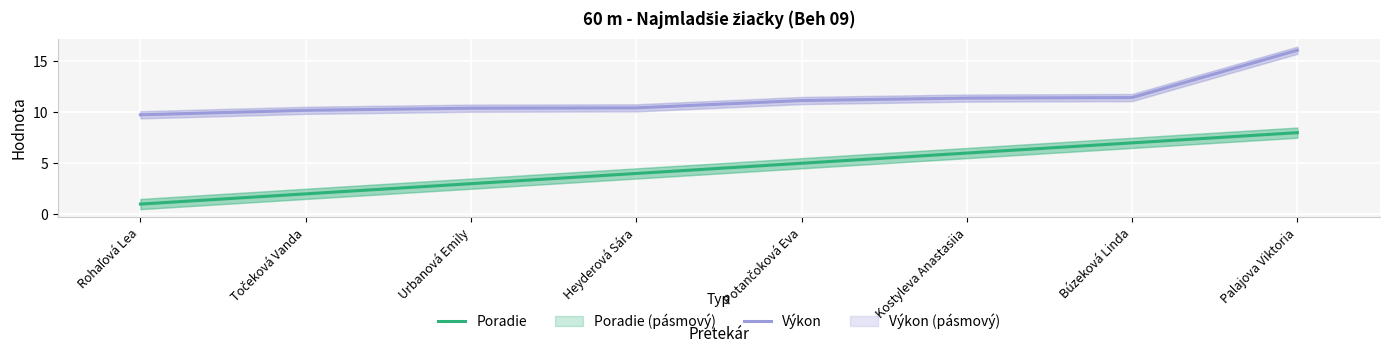

Reading left to right, what are all the values shown in this chart?

Poradie: Rohaľová Lea=1.0	Točeková Vanda=2.0	Urbanová Emily=3.0	Heyderová Sára=4.0	Potančoková Eva=5.0	Kostyleva Anastasiia=6.0	Búzeková Linda=7.0	Palajova Viktoria=8.0
Výkon: Rohaľová Lea=9.8	Točeková Vanda=10.2	Urbanová Emily=10.4	Heyderová Sára=10.4	Potančoková Eva=11.2	Kostyleva Anastasiia=11.4	Búzeková Linda=11.4	Palajova Viktoria=16.1